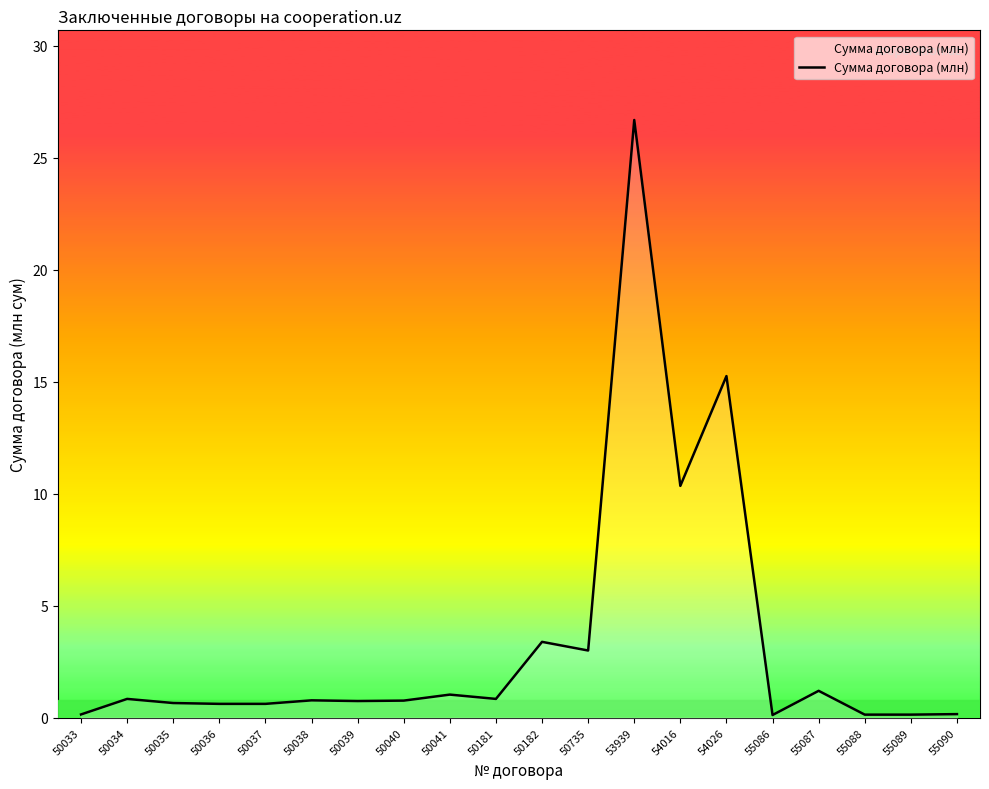

Between 50039 and 54016, which is larger?

54016